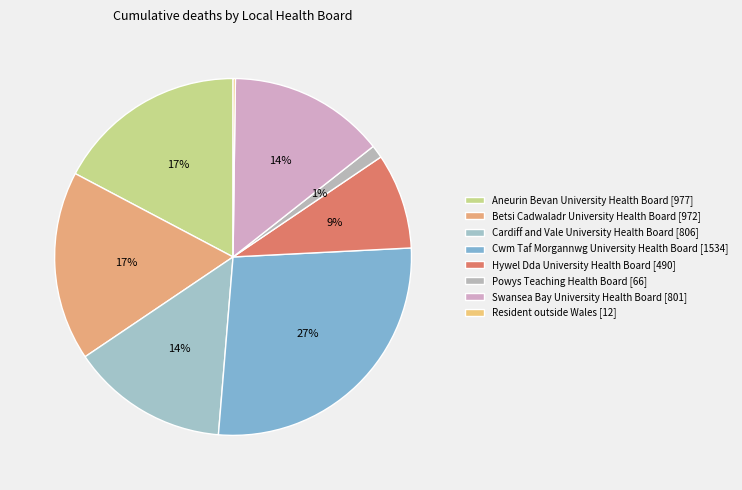

Do Hywel Dda University Health Board and Swansea Bay University Health Board together represent more than half of the pie?

No